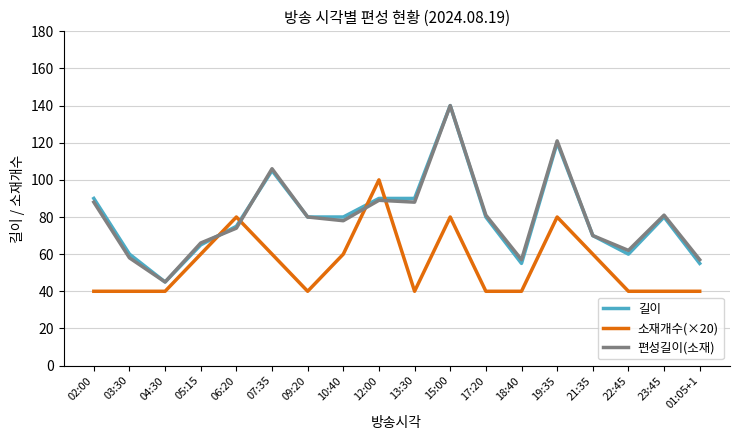

What is the difference between the highest and lowest values at 07:35?

46